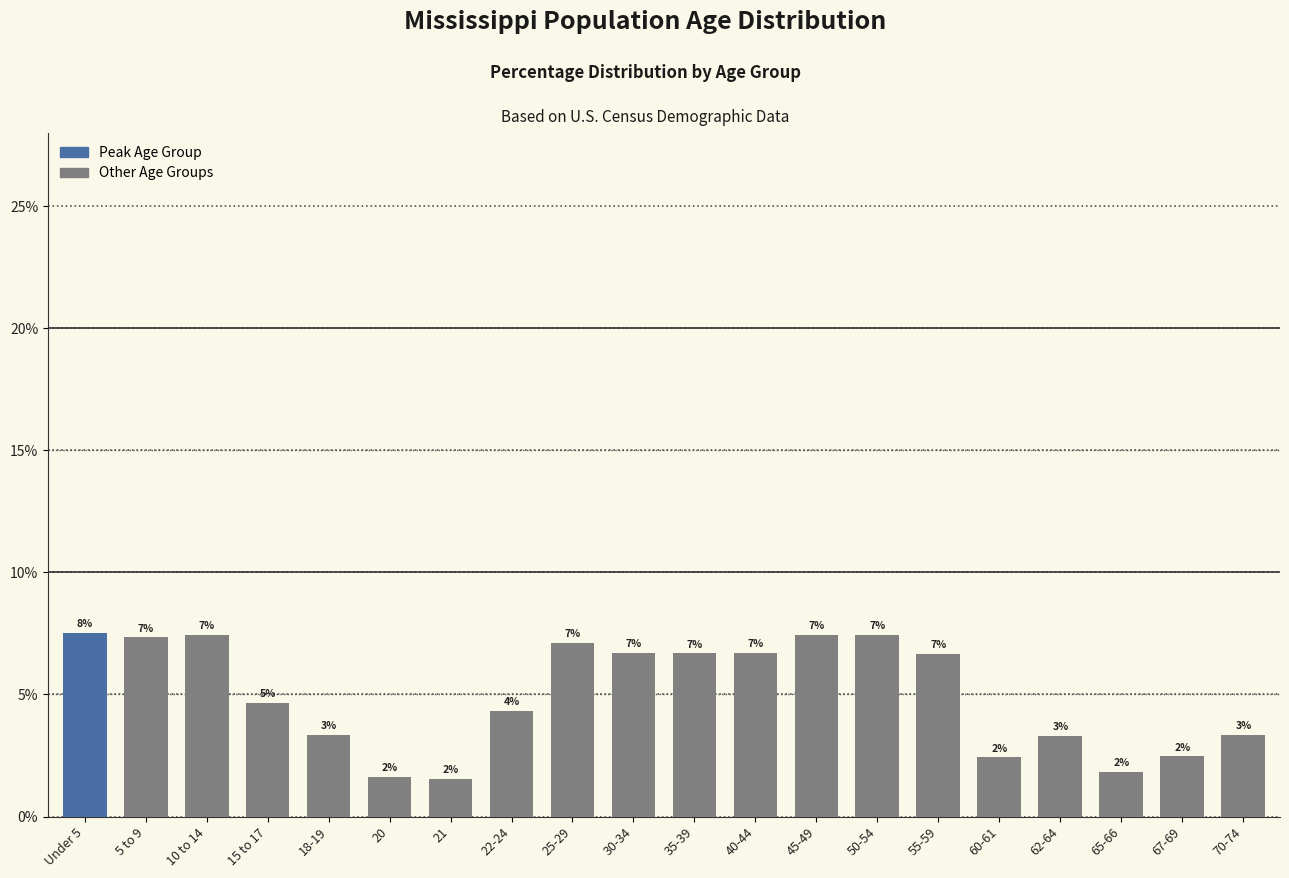

How many bars are there in total?

20